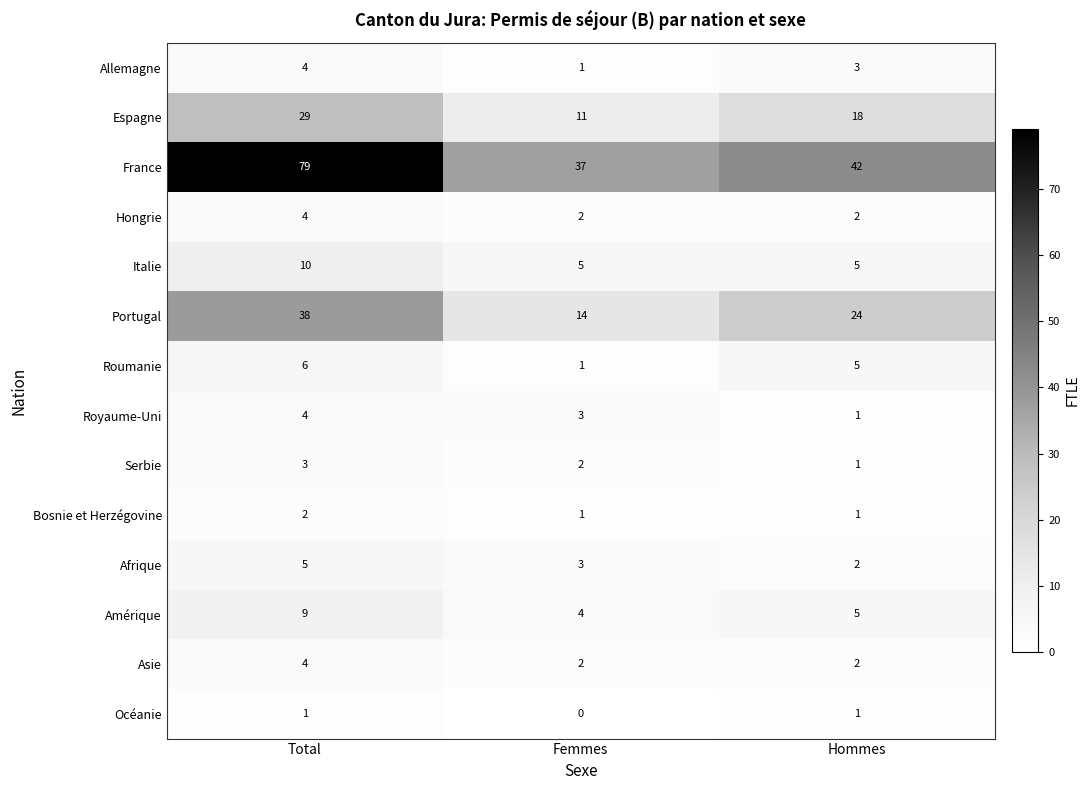

What is the sum of all Royaume-Uni values?

8